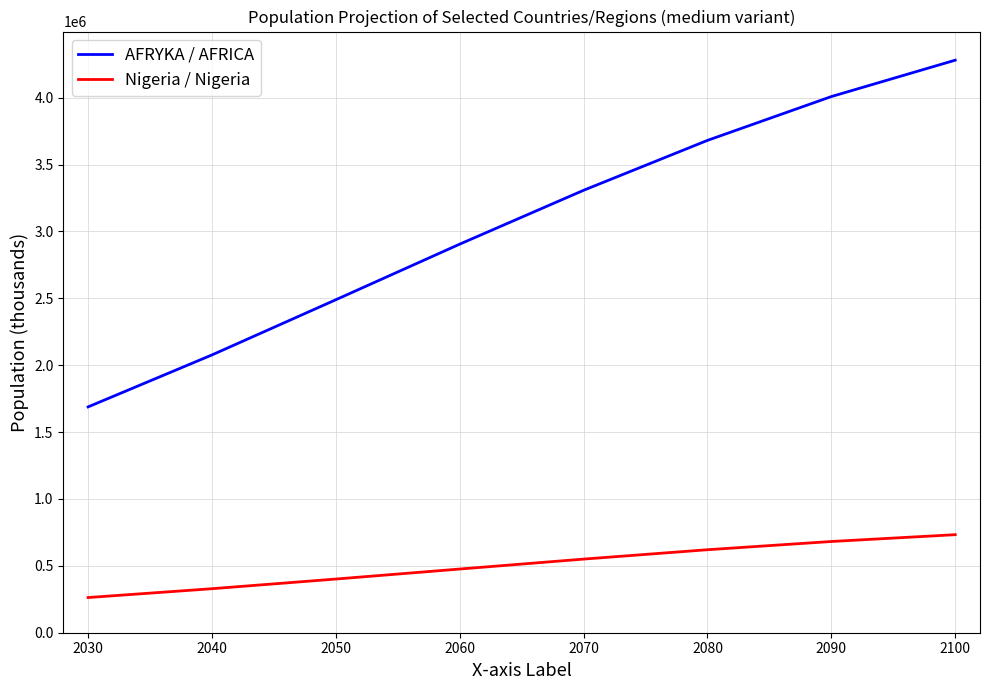

Reading left to right, transcribe all the data shown in this chart.

AFRYKA / AFRICA: 1688321	2076750	2489275	2904977	3307528	3680571	4008138	4280127
Nigeria / Nigeria: 262977	329067	401315	476130	550375	620457	681978	732942